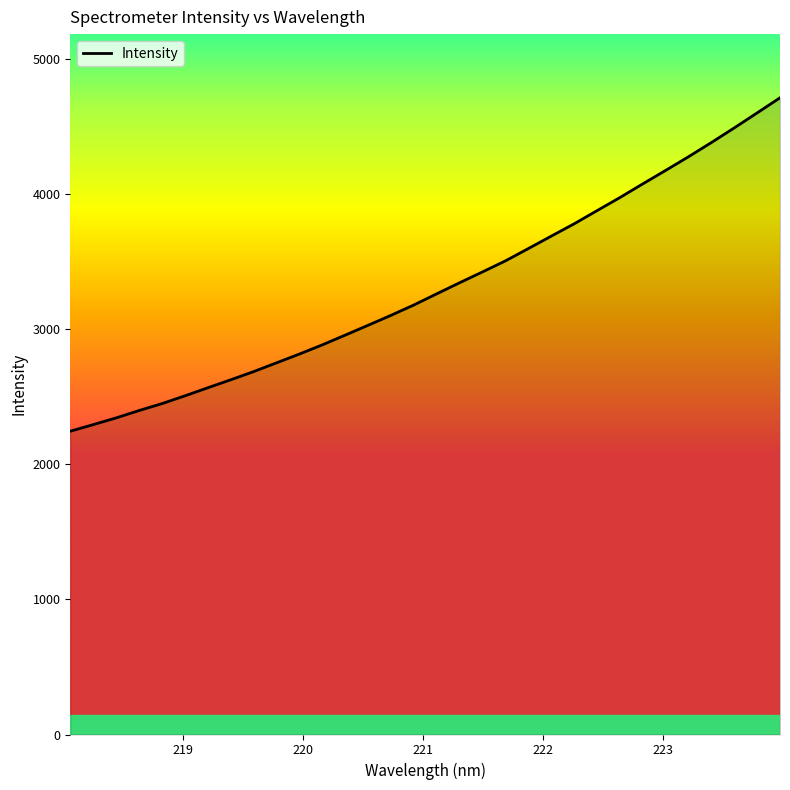

What is the smallest value displayed?

2246.2